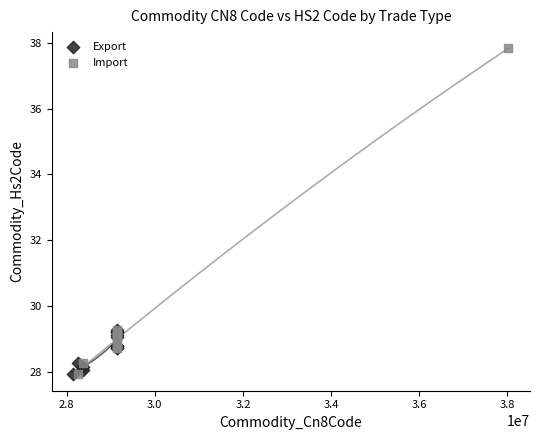

Which series has the widest spread of Y values?

Import